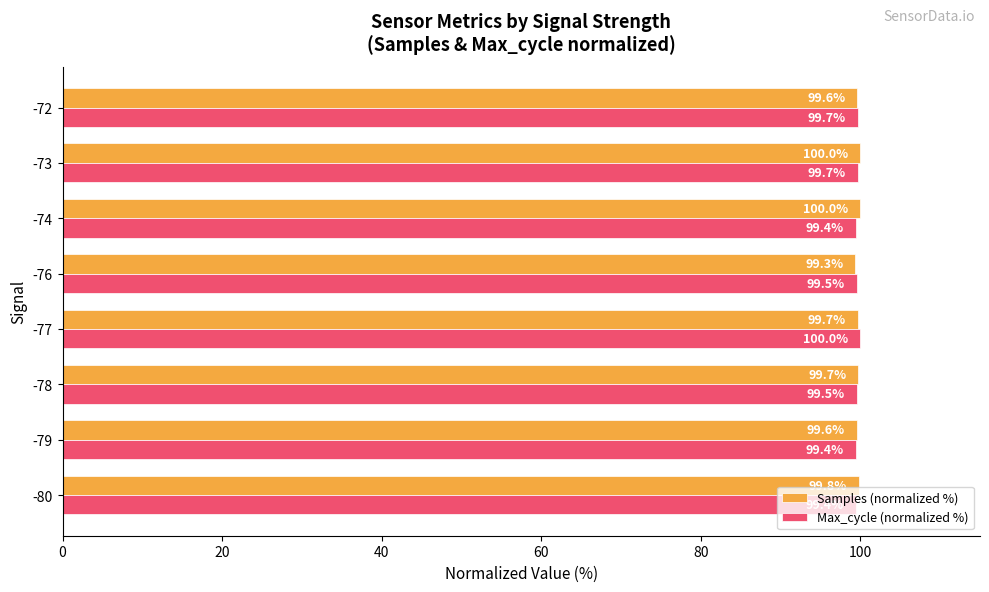

Which series has the widest spread of values?

Samples (normalized %)